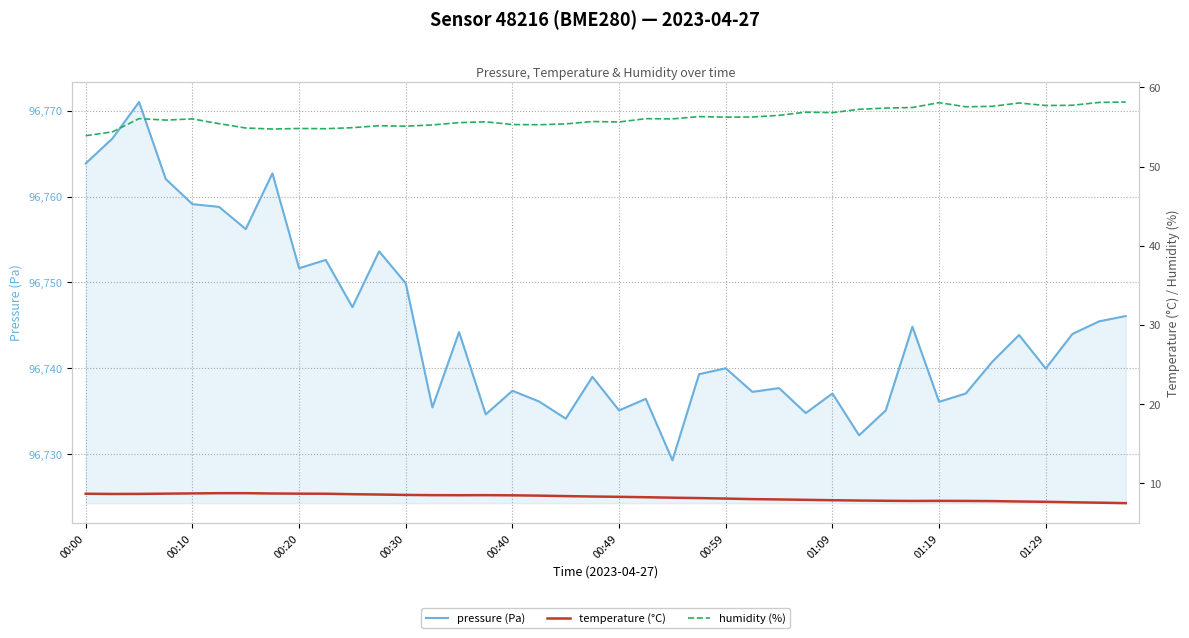

How many categories are shown in the chart?

40